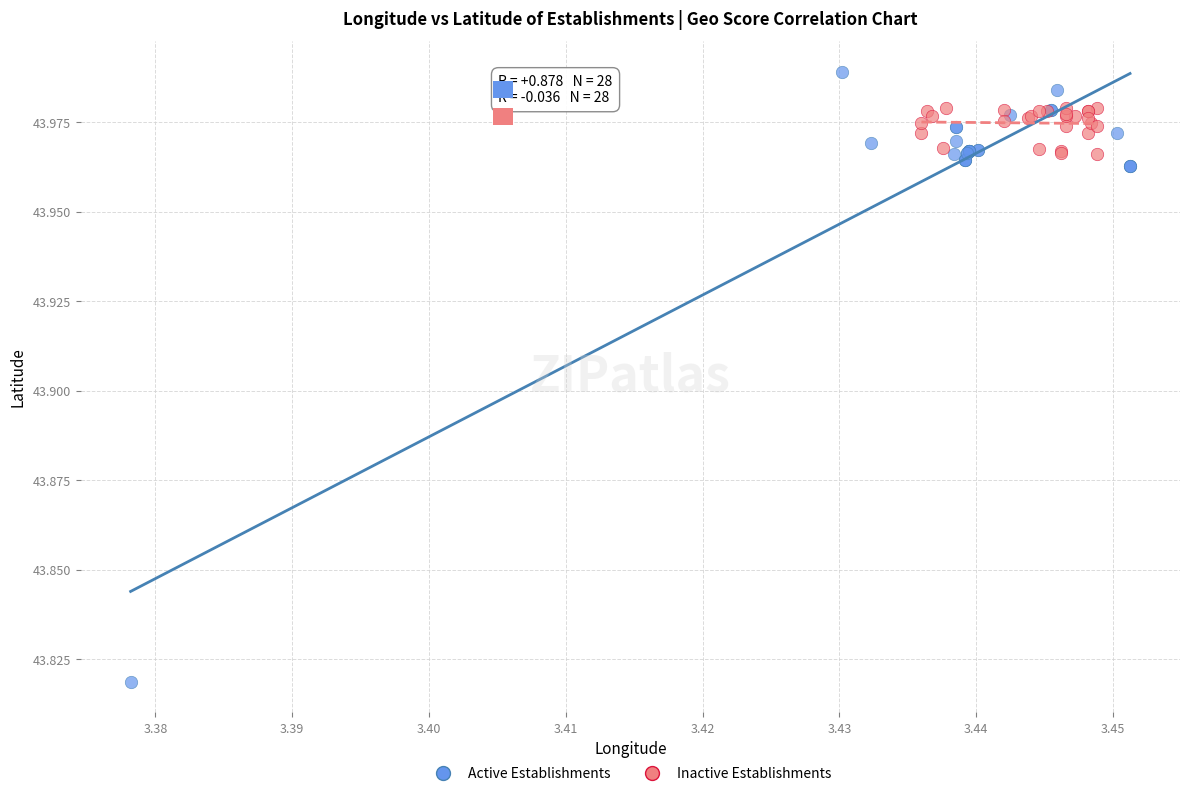

What are all the series names shown in the legend?

Active Establishments, Inactive Establishments